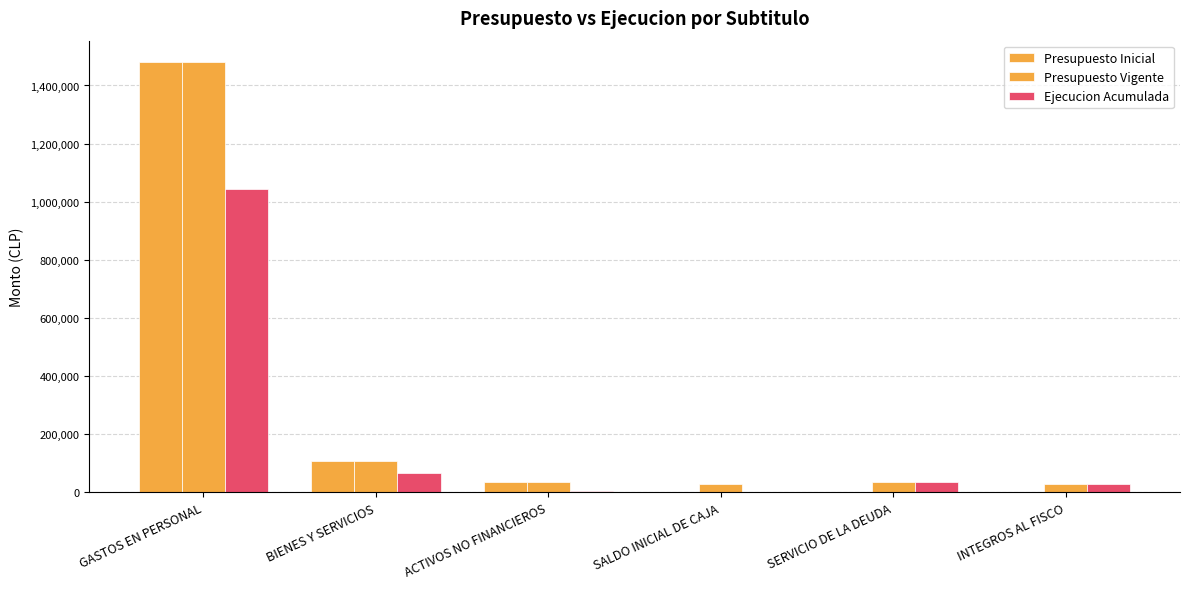

How many data points does each series have?

6